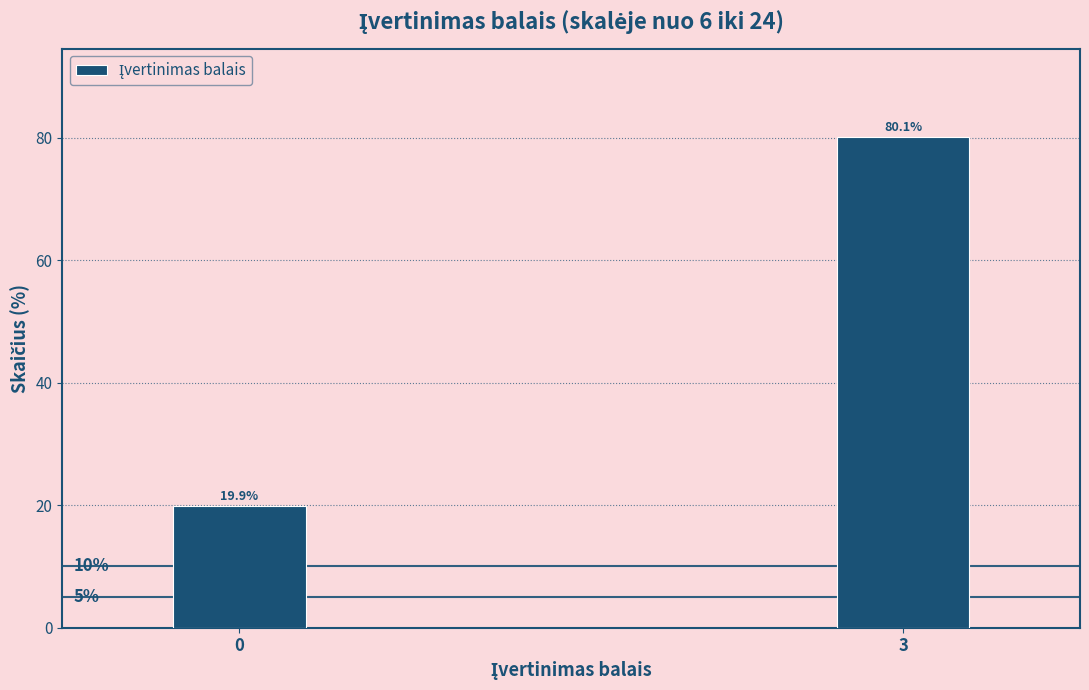

Reading left to right, extract all data points from this chart.

0=19.9	3=80.1